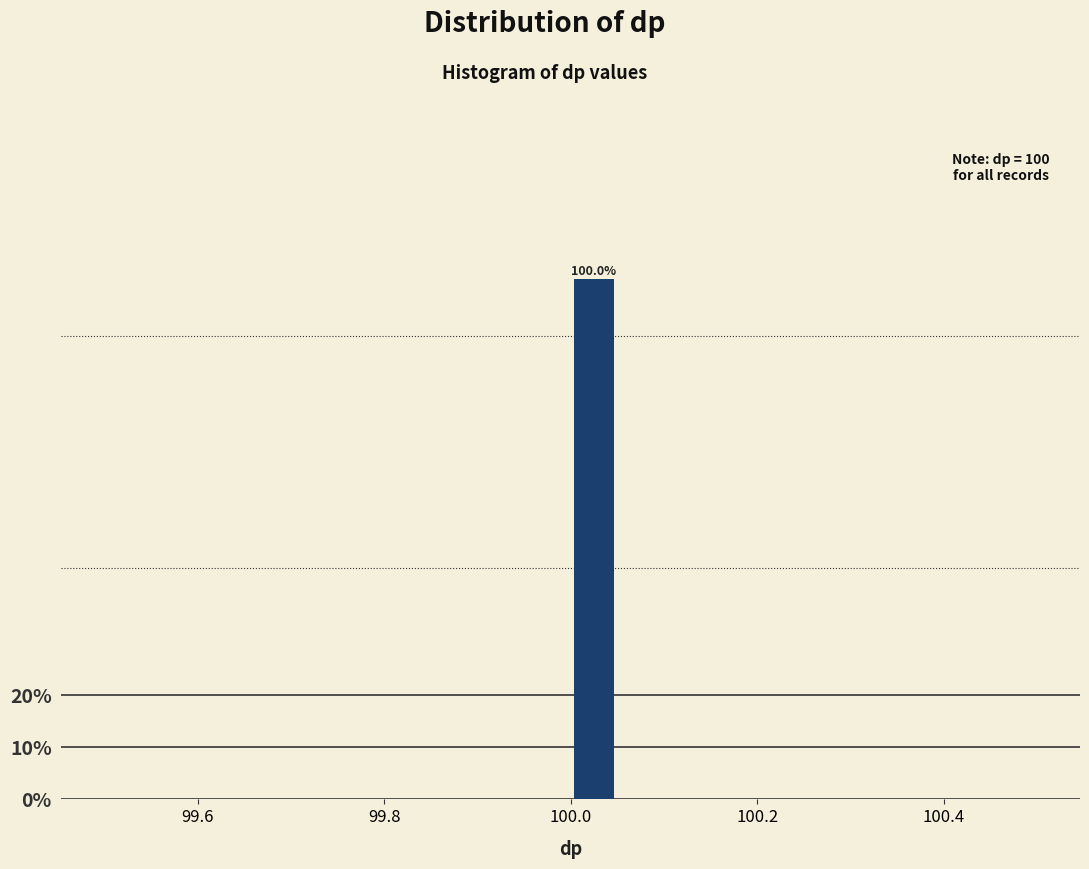

Around what value on the x-axis is the tallest bar? Give the approximate position of its centre, as read against the axis.

100.02